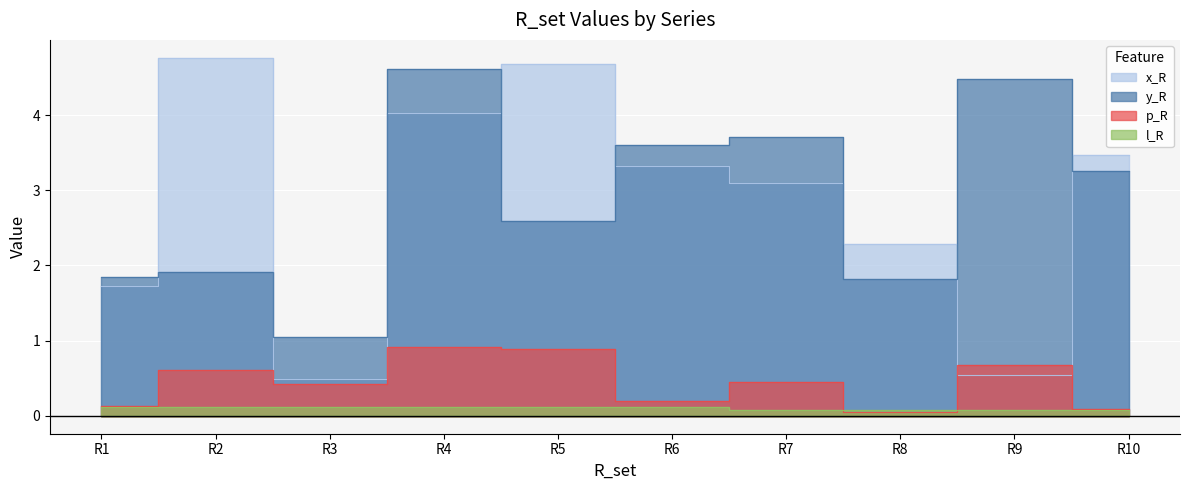

Which series has the widest spread of values?

x_R